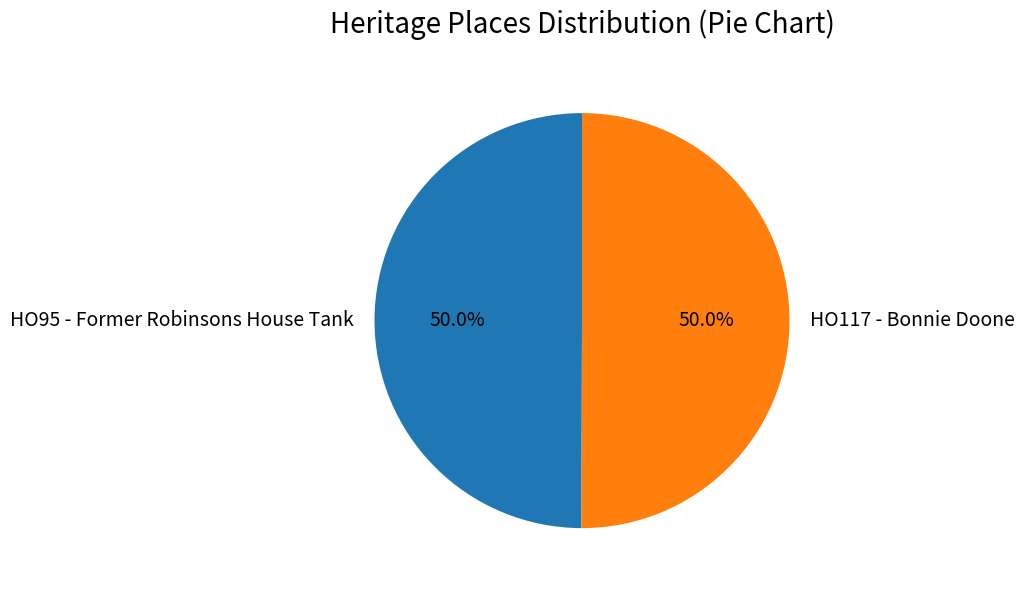

What is the total percentage of HO117 - Bonnie Doone and HO95 - Former Robinsons House Tank?

100.0%